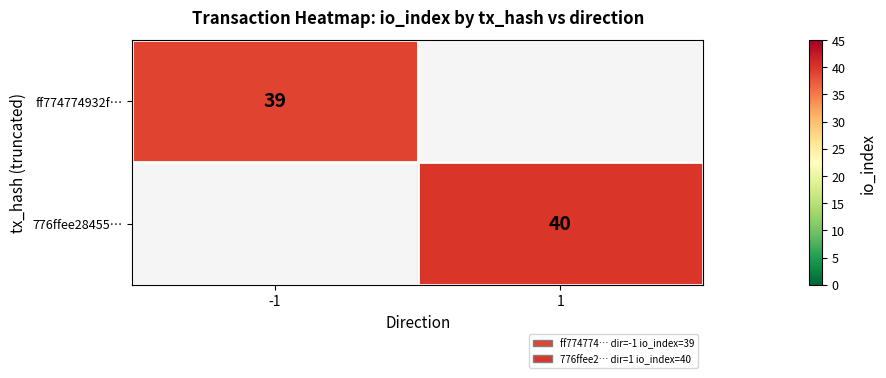

Between -1 and 1, which is larger?

1